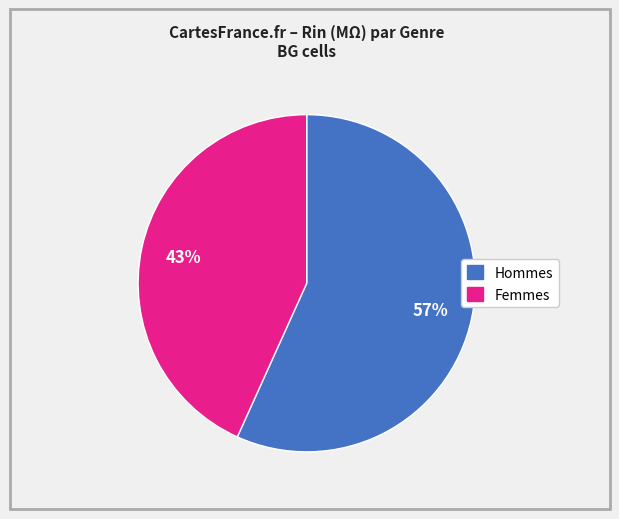

Which category has the smallest portion of the pie?

Femmes